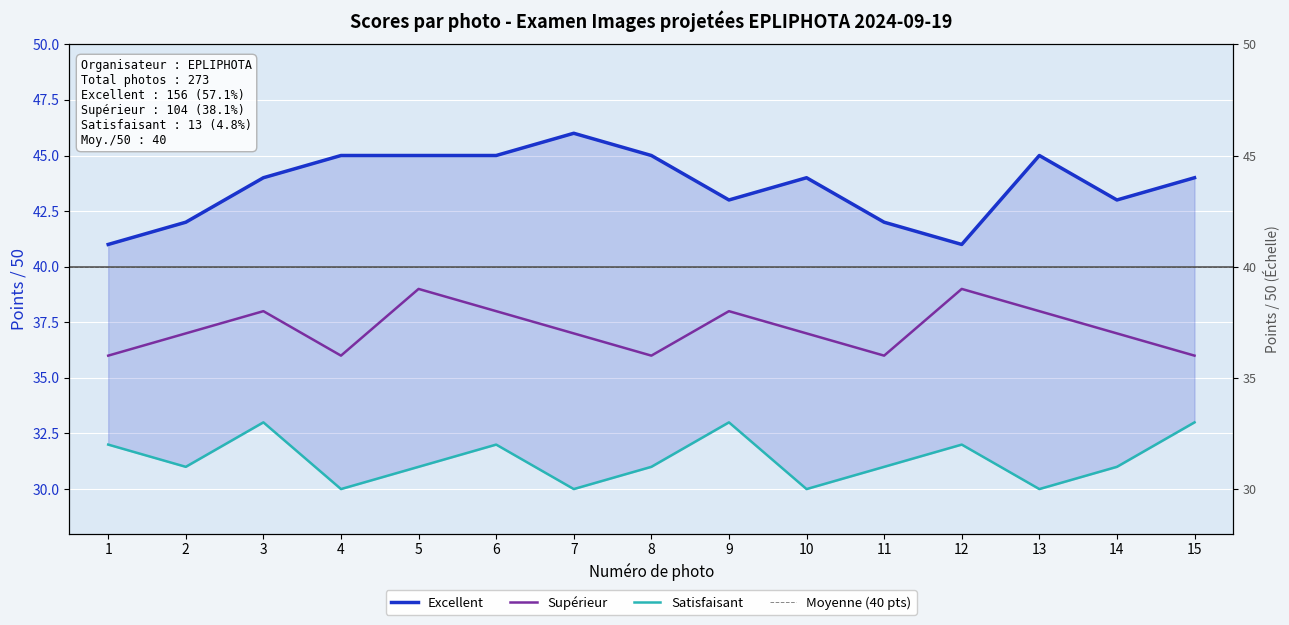

Count the Supérieur values in the range 36 to 38.

13